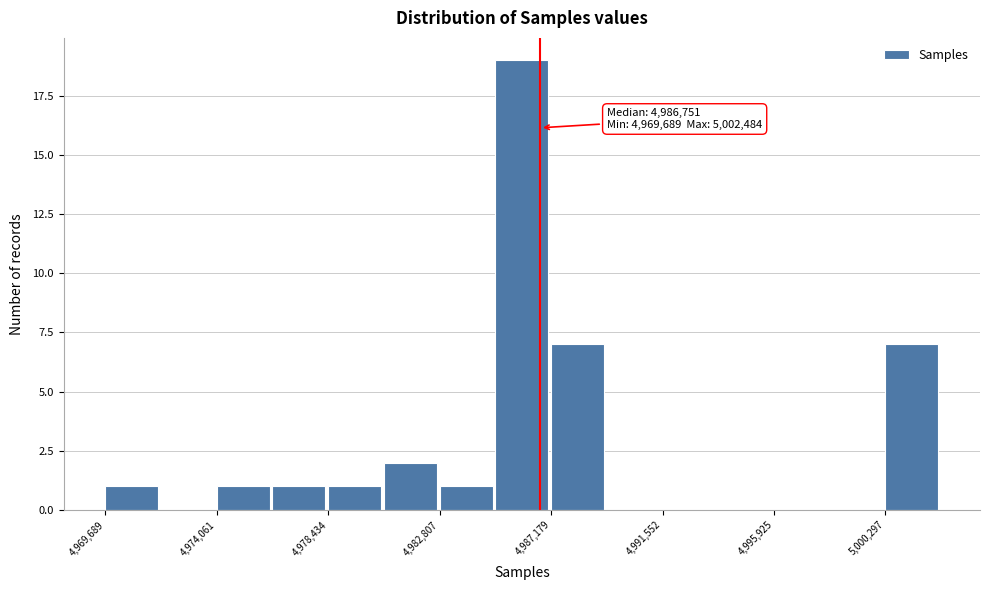

Over which range of the x-axis is the bar tallest?

4985000 to 4987000